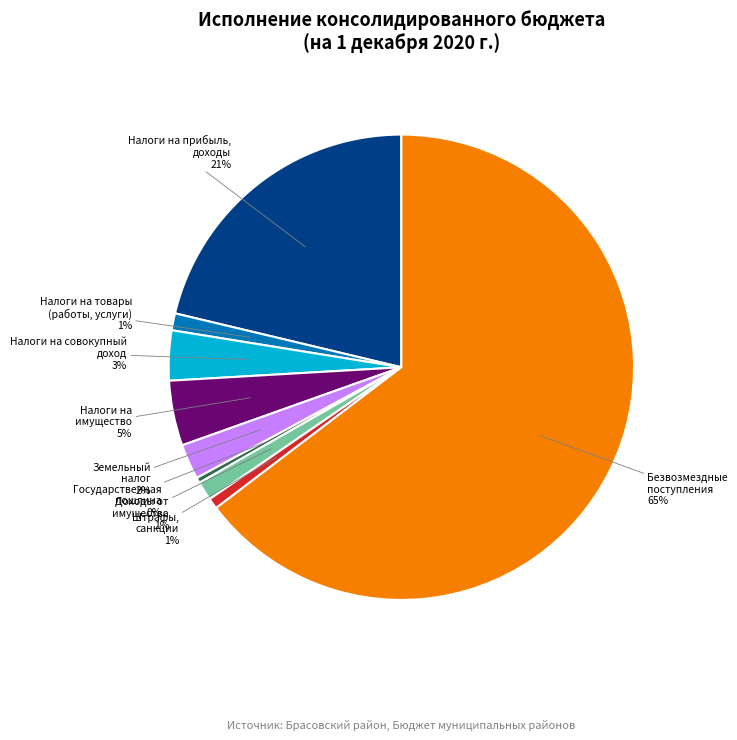

To the nearest percent, what is the average slice percentage?

11%